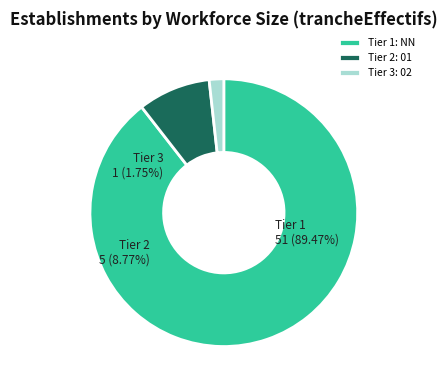

Is the sum of NN_other and 02 greater than half?

No